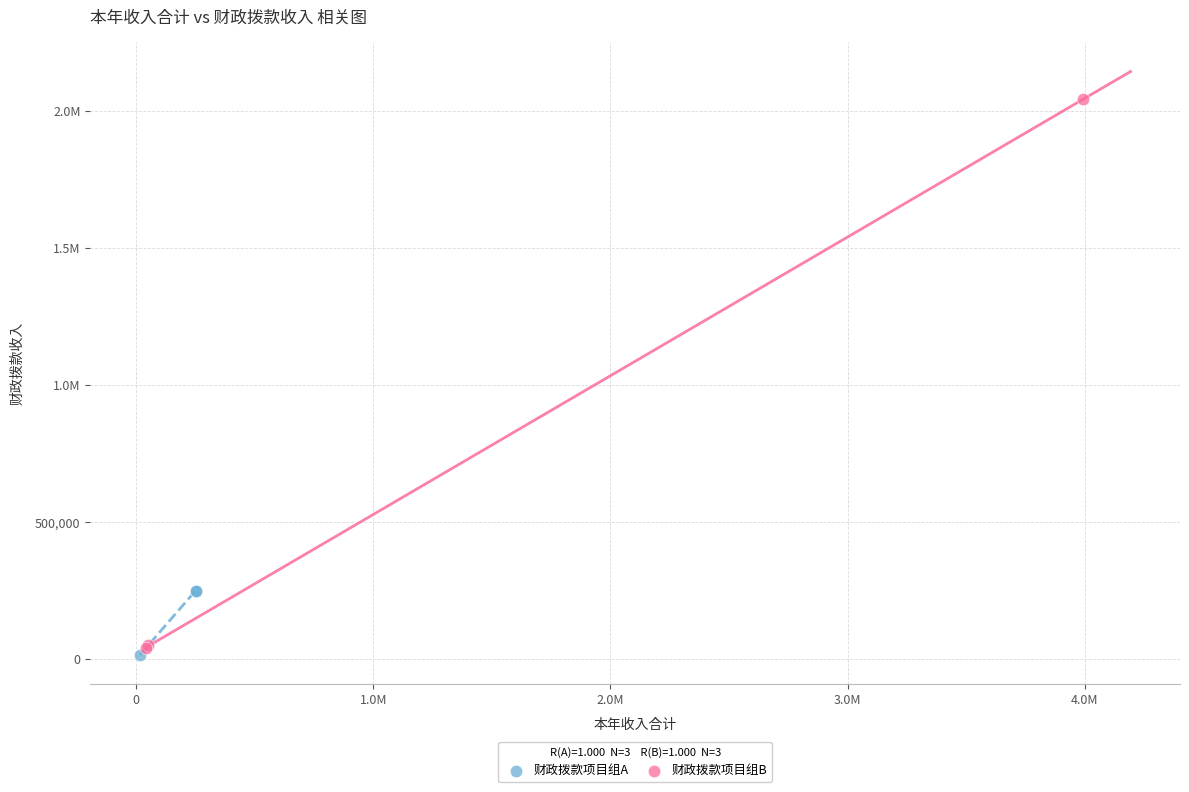

What are all the series names shown in the legend?

财政拨款项目组A, 财政拨款项目组B